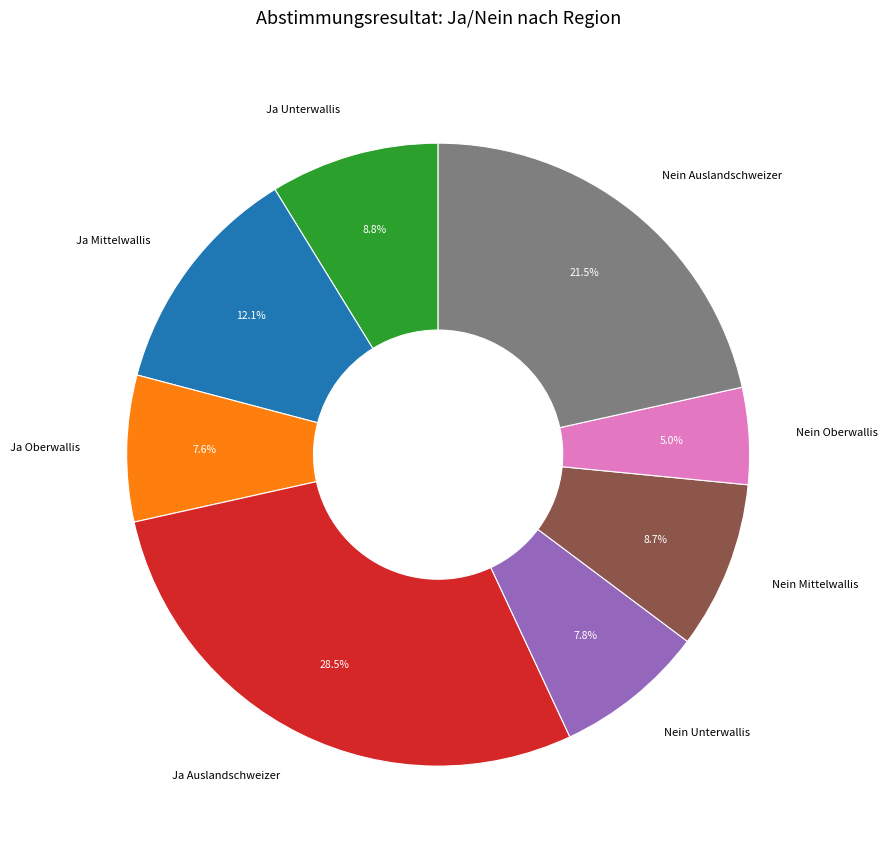

To the nearest percent, what is the average slice percentage?

12%